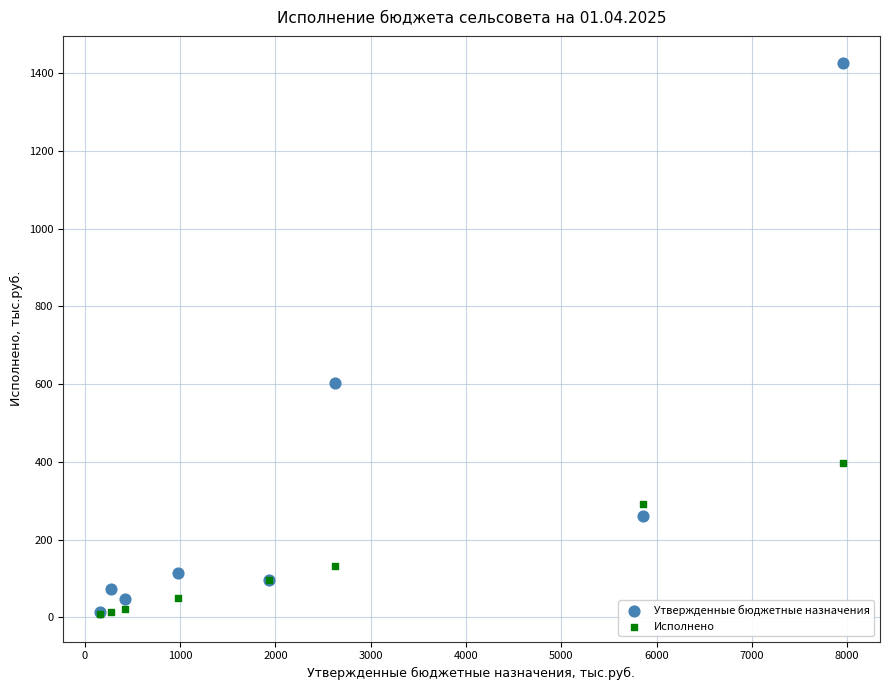

Across all series, what Y value is closest to 716?

602.0